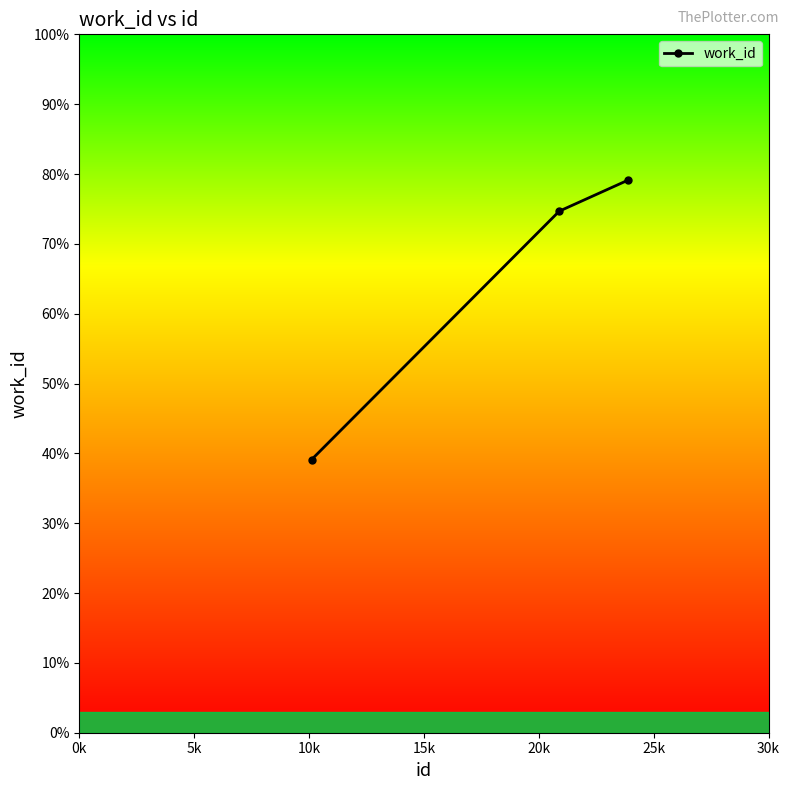

Does the chart have visible grid lines?

No